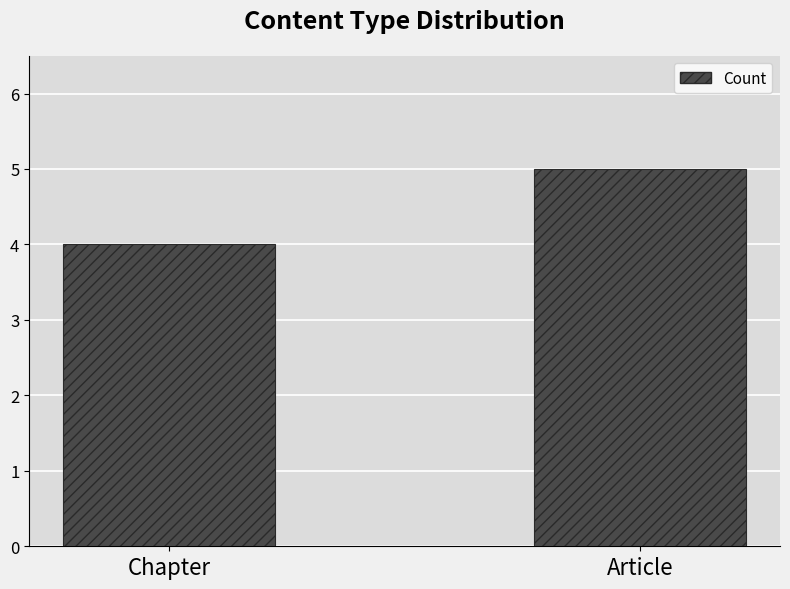

What is the value of the 2nd bar from the left?

5